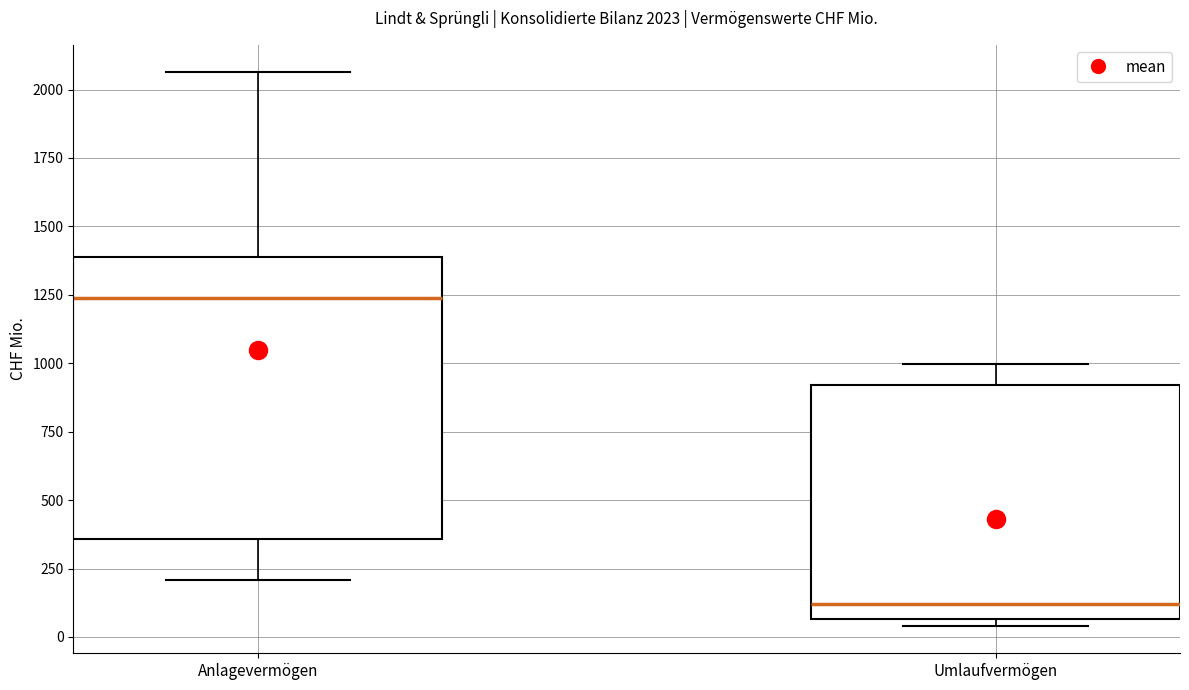

Comparing the boxes themselves (not the whiskers), which one is the tallest?

Anlagevermögen